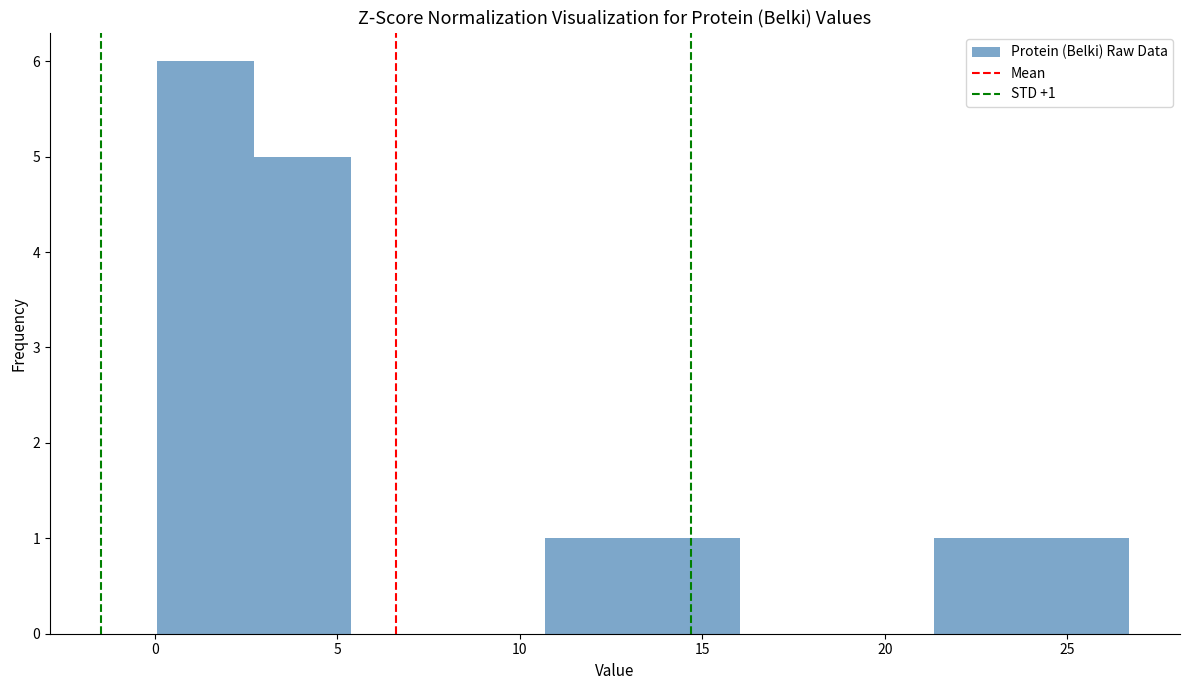

Over which range of the x-axis is the bar tallest?

0.0 to 2.5